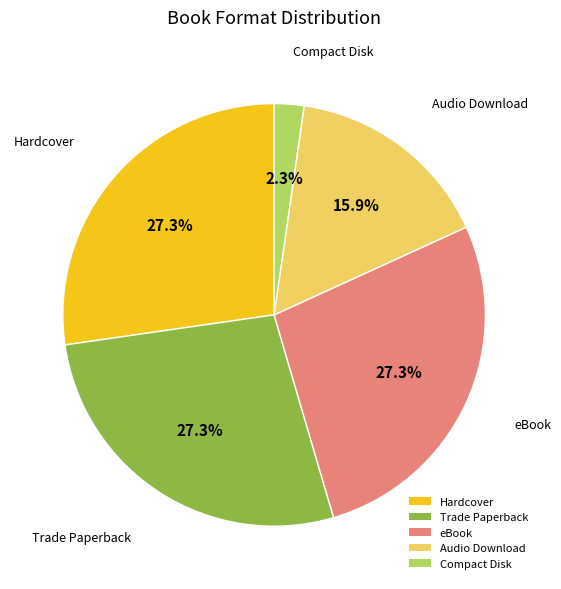

Which has a higher value, Audio Download or Hardcover?

Hardcover